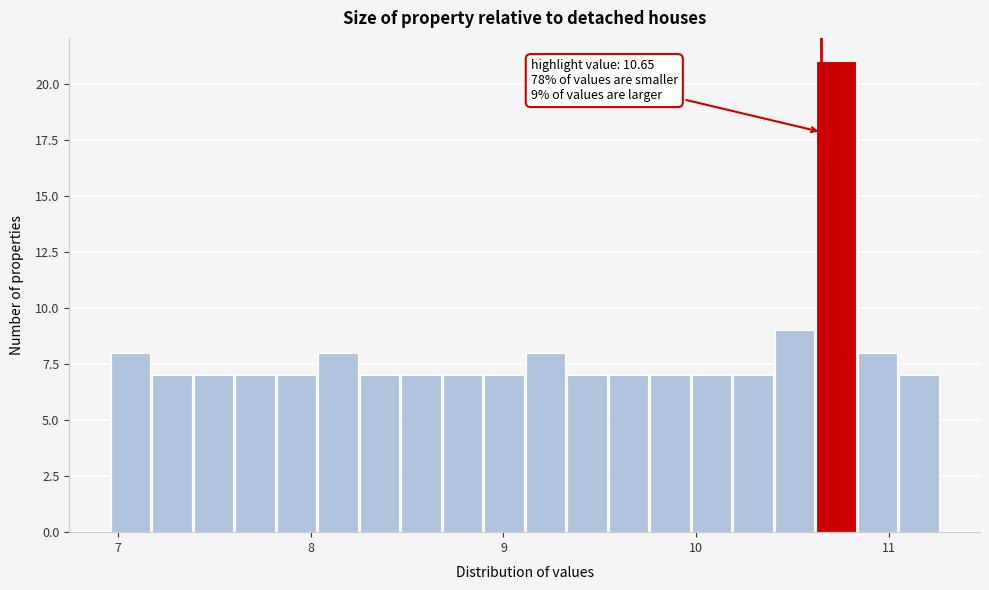

Around what value on the x-axis is the tallest bar? Give the approximate position of its centre, as read against the axis.

10.7